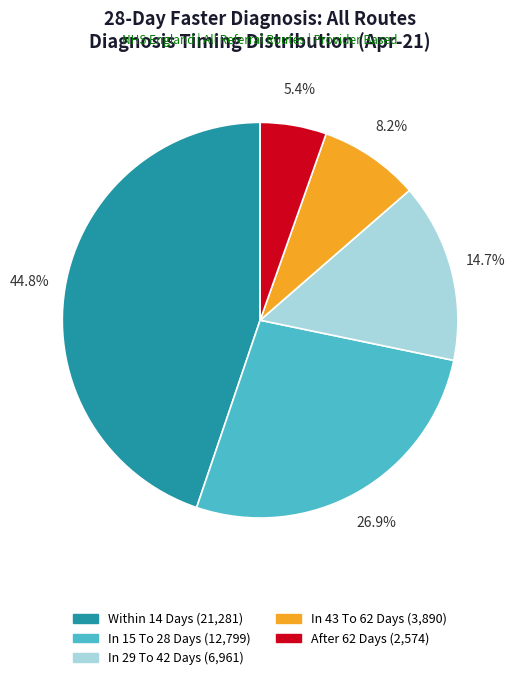

Is there any slice that represents more than half of the pie?

No